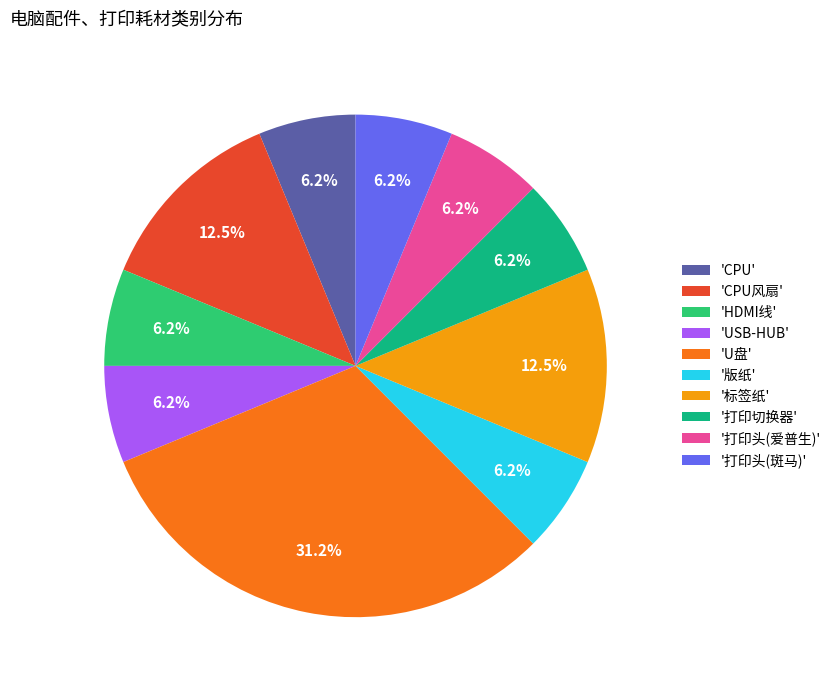

How many segments does this pie chart have?

10